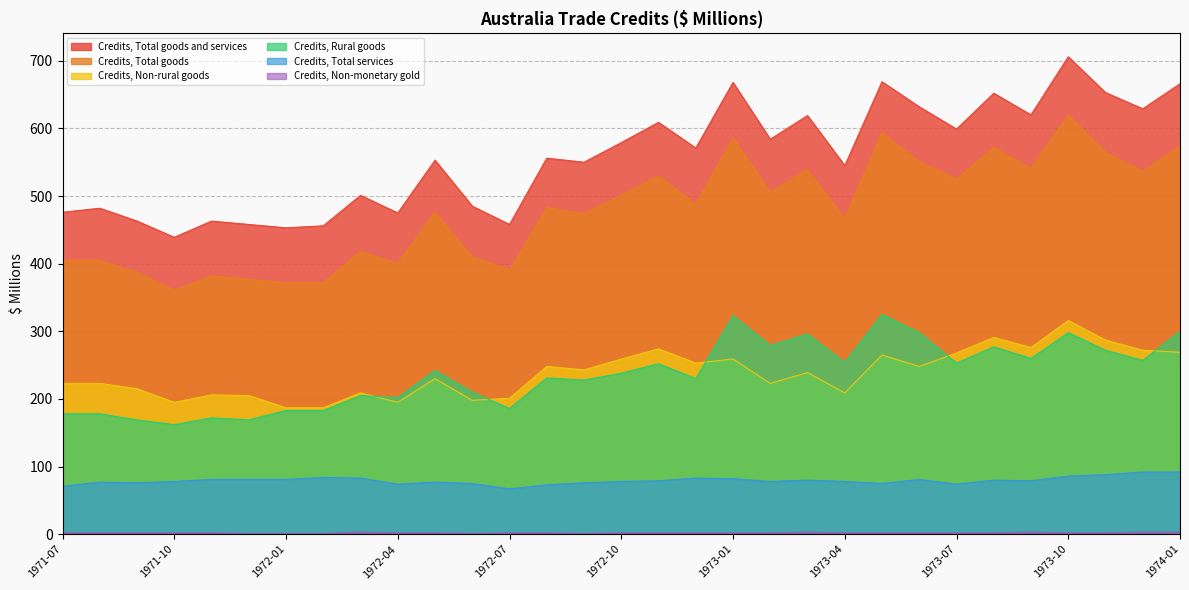

How many data points in Credits, Total goods and services are above 556?

15